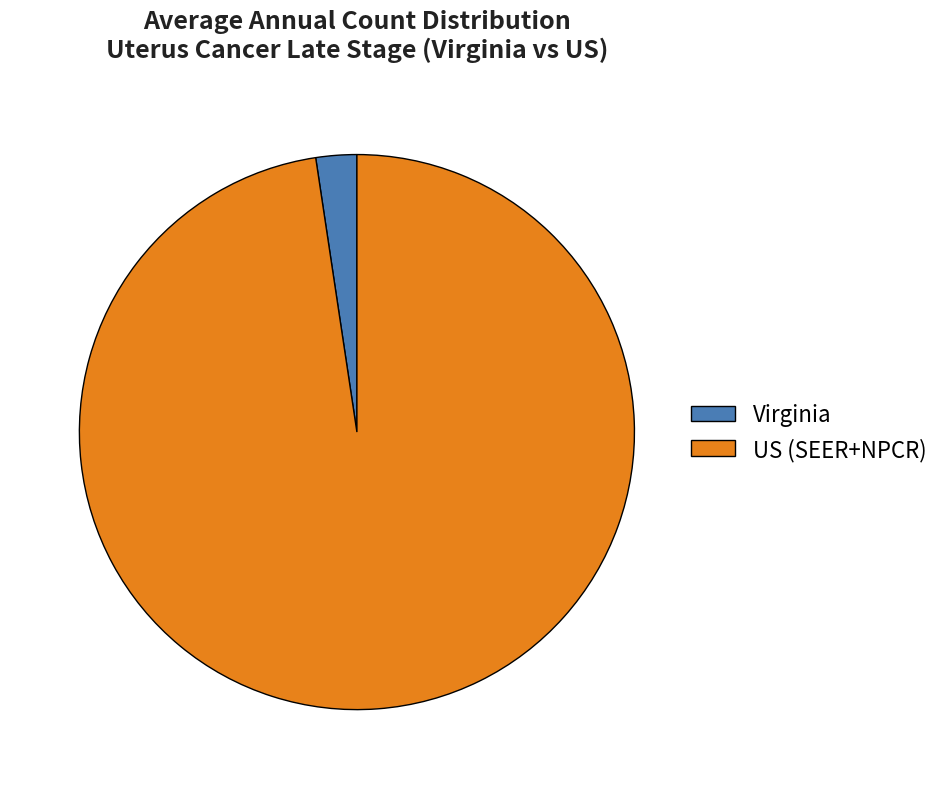

The Virginia slice represents 2% of the pie. True or false?

True